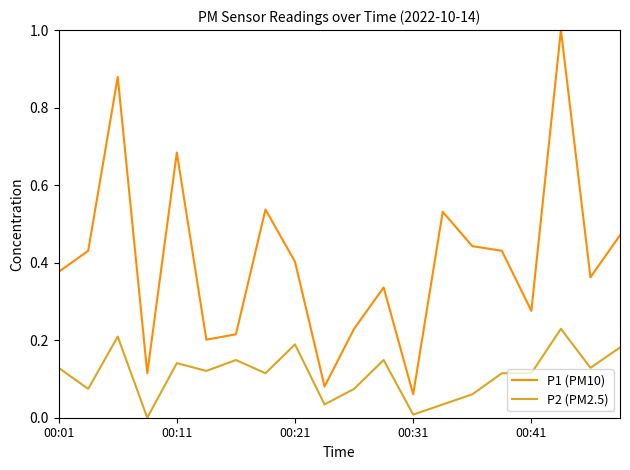

What are all the series names shown in the legend?

P1 (PM10), P2 (PM2.5)